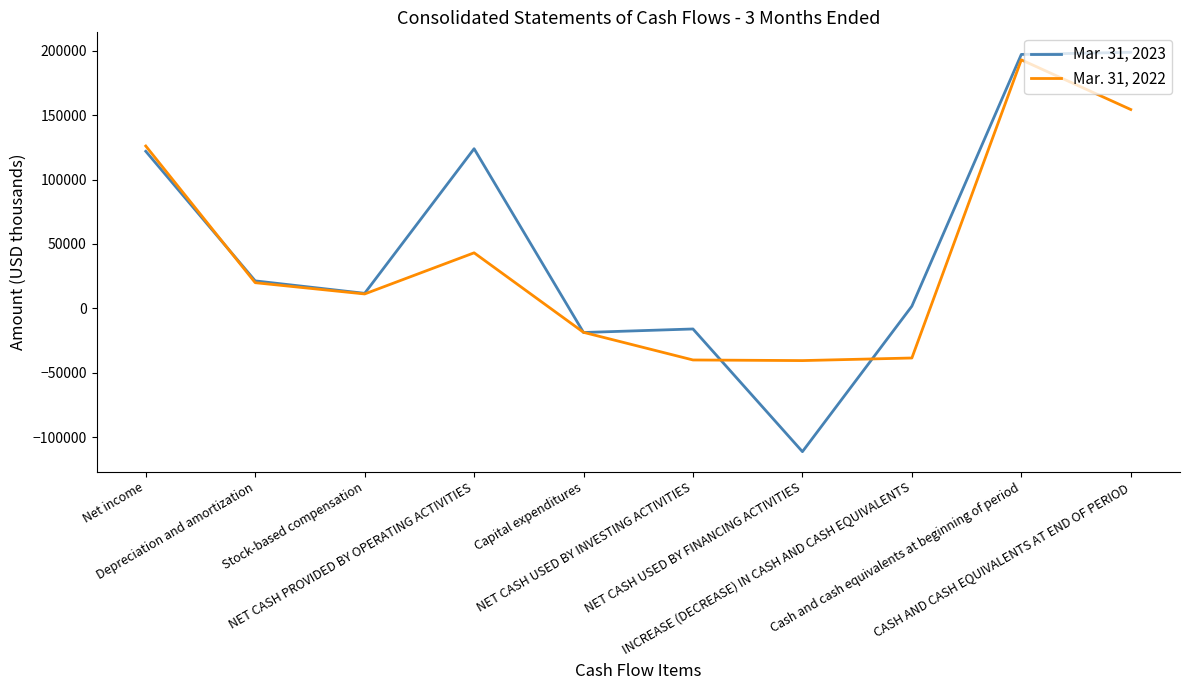

True or false: Mar. 31, 2022 has a value of -40597 at NET CASH USED BY FINANCING ACTIVITIES.

True